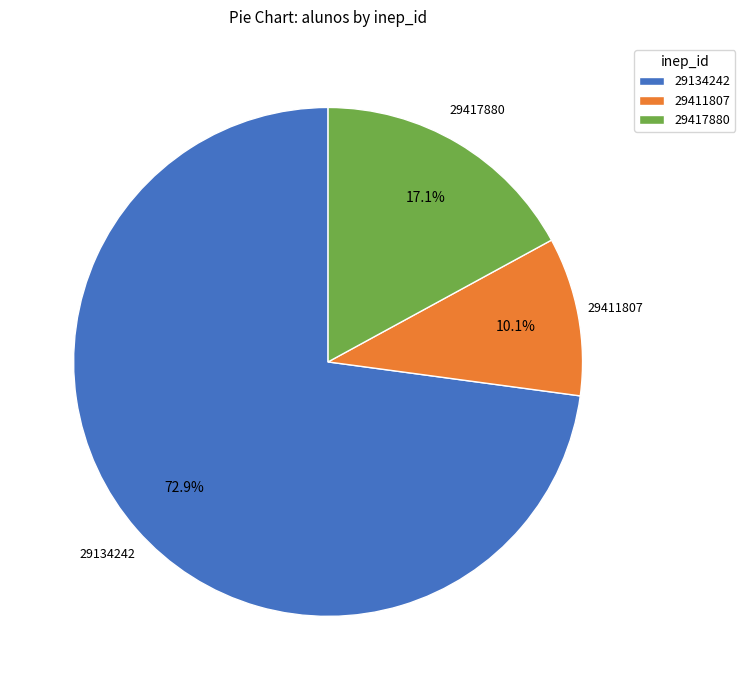

To the nearest percent, what percentage of the pie is 29411807?

10%